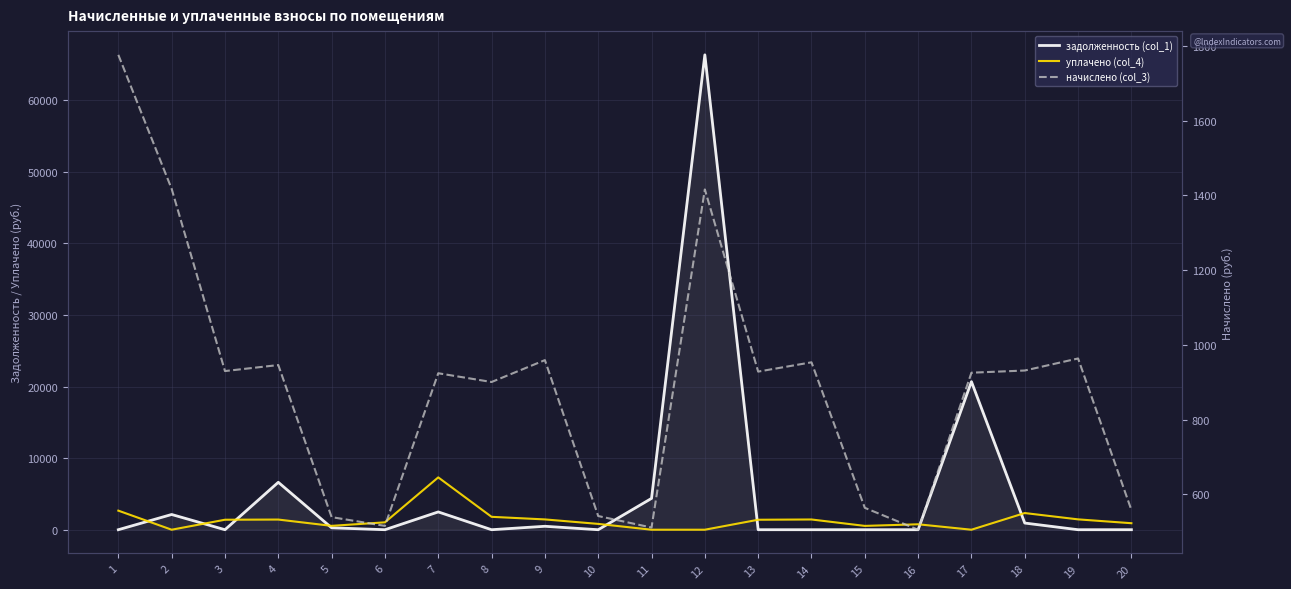

What is the difference between the second highest and minimum values in the задолженность (col_1) series?

20687.3